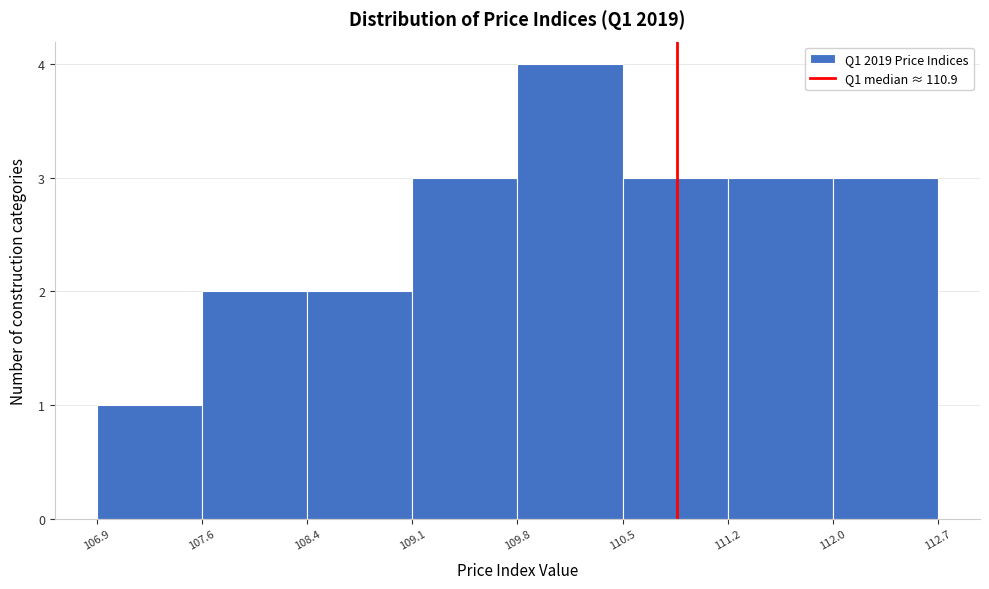

Reading left to right, list every bar in this chart as the range it spans on the x-axis followed by its height. The values are not printed on the chart, so give them approximately, as read against the axis.

106.9 to 107.6: 1
107.6 to 108.4: 2
108.4 to 109.1: 2
109.1 to 109.8: 3
109.8 to 110.5: 4
110.5 to 111.2: 3
111.2 to 112.0: 3
112.0 to 112.7: 3